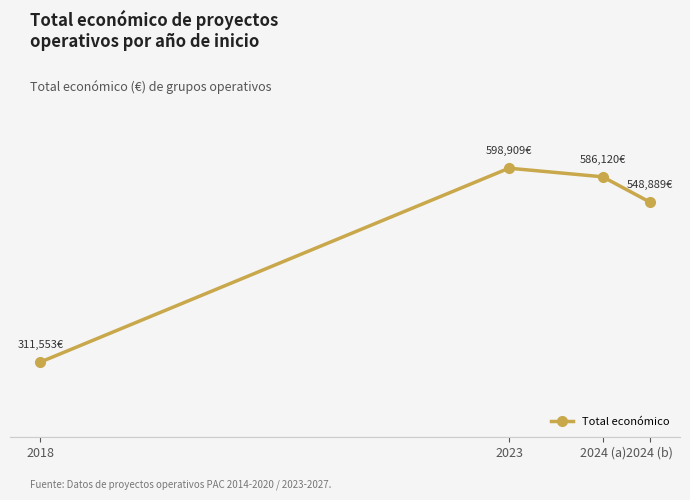

Is it true that the value at 2018 is 311553?

True